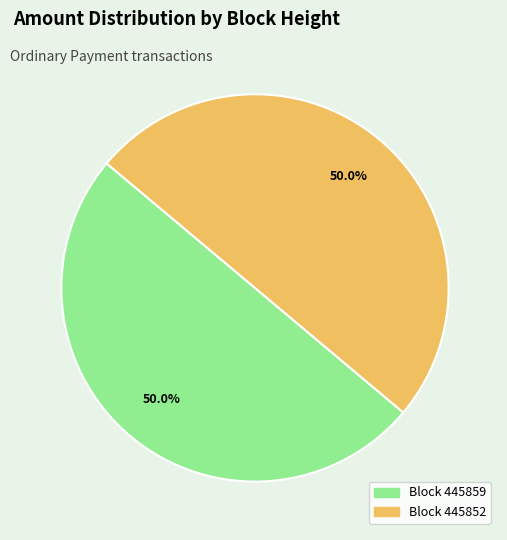

How many slices are in this pie chart?

2